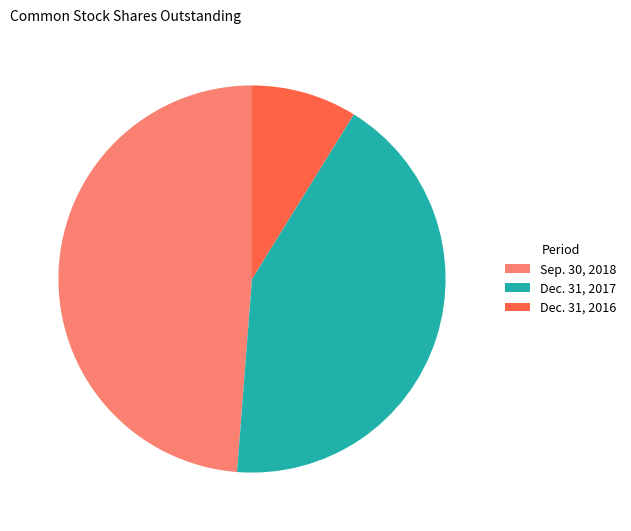

What is the ratio of the value at Sep. 30, 2018 to the value at Dec. 31, 2016?

5.5